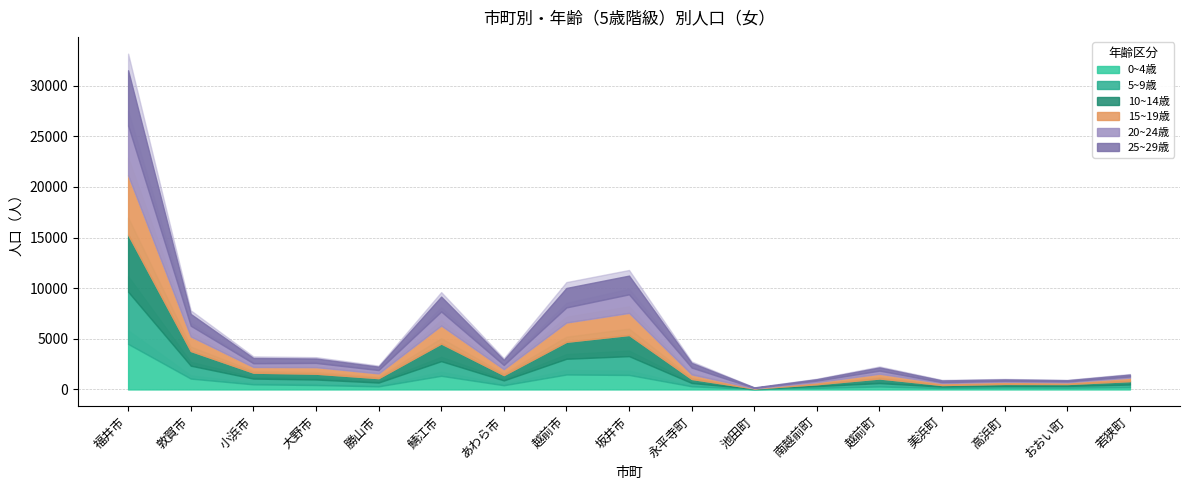

What is the value of the 15~19歳 point at the 10th from the left?

453